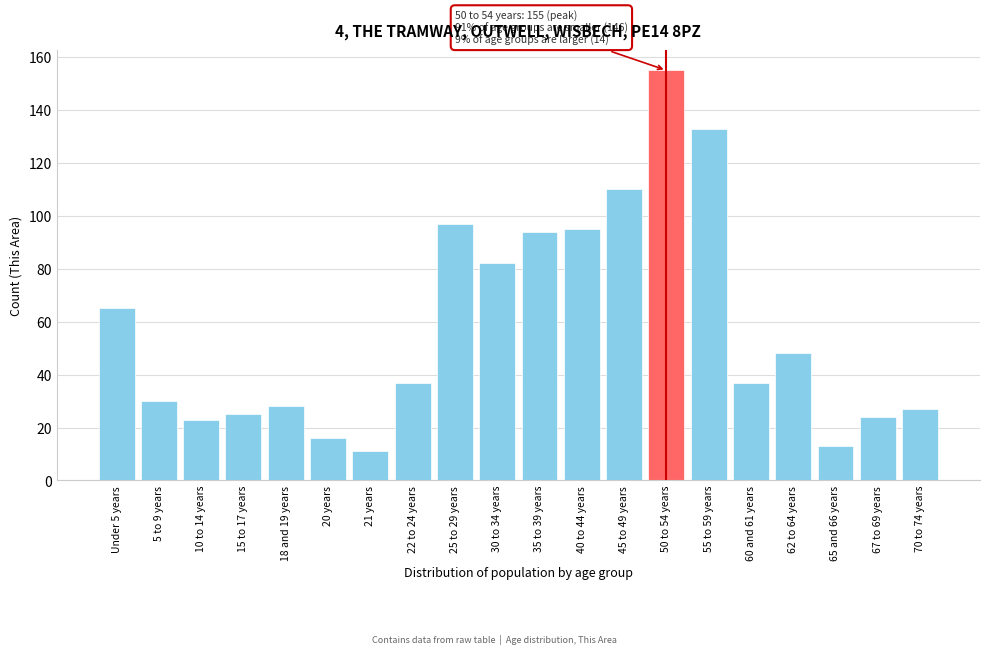

Reading left to right, transcribe all the data shown in this chart.

65	30	23	25	28	16	11	37	97	82	94	95	110	155	133	37	48	13	24	27